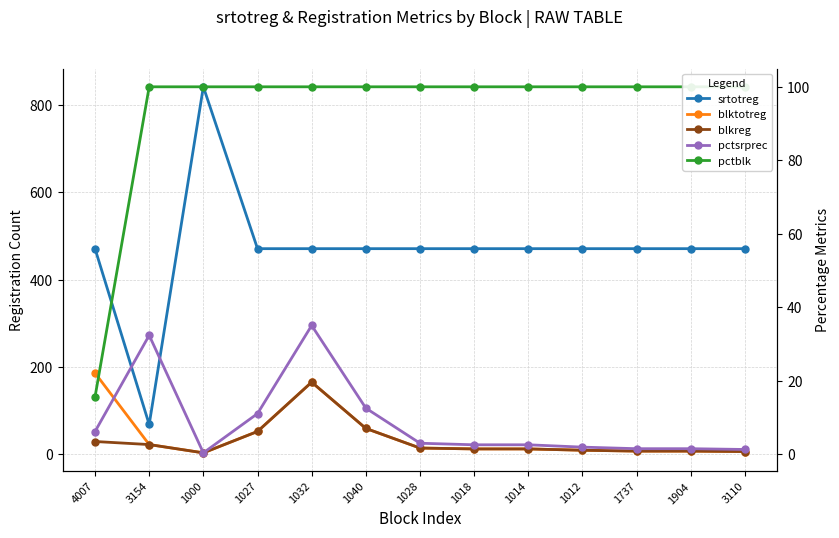

True or false: blkreg has a value of 12.0 at 1014.

True